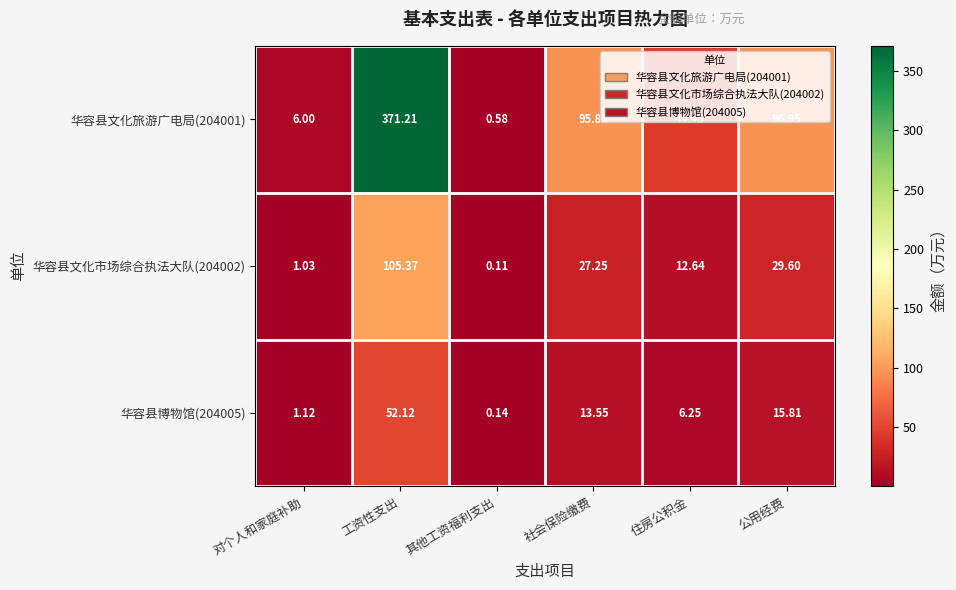

Where is 华容县文化市场综合执法大队(204002) nearest to the value 52?

公用经费